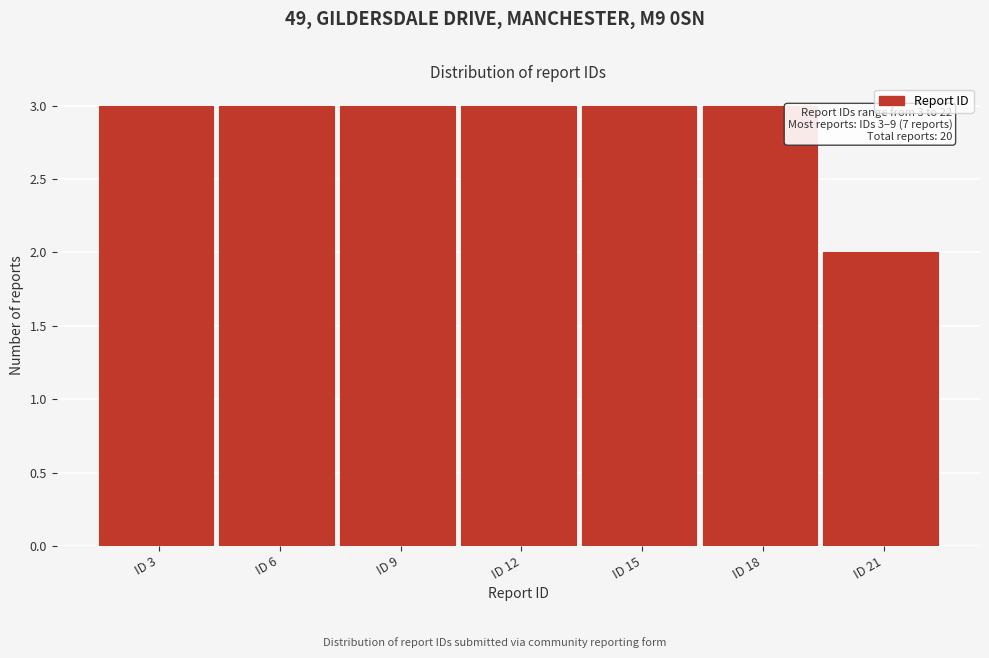

Reading left to right, extract all data points from this chart.

3	3	3	3	3	3	2